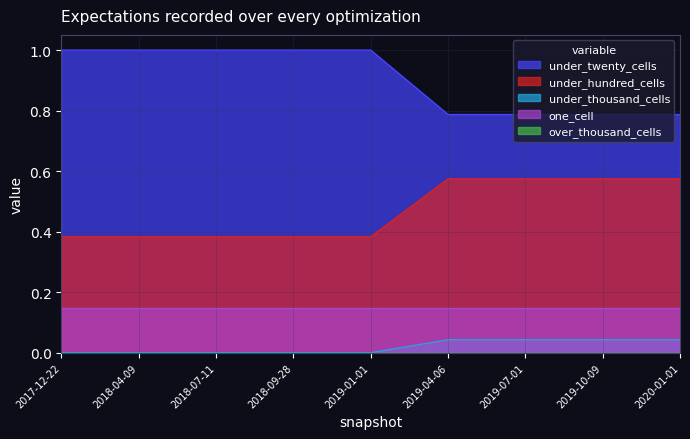

What is the greatest value displayed?

1.0